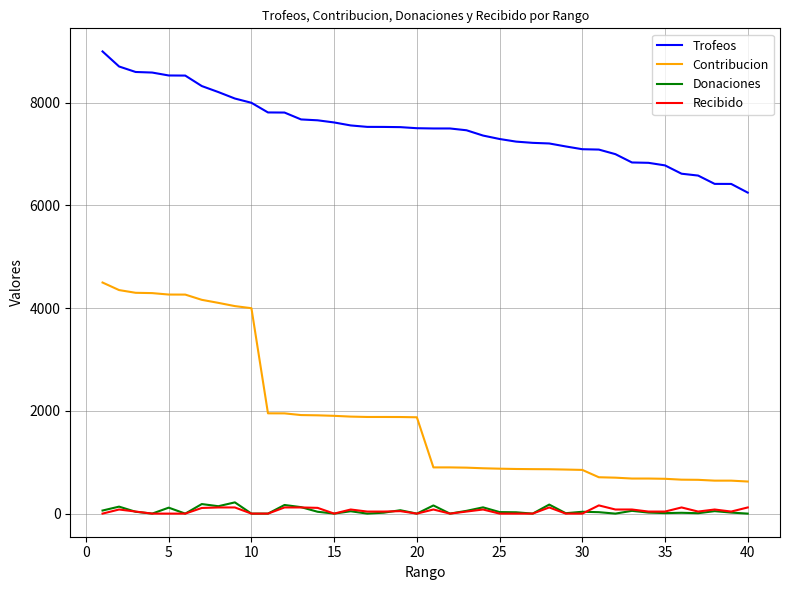

True or false: Trofeos and Recibido cross at least once.

False